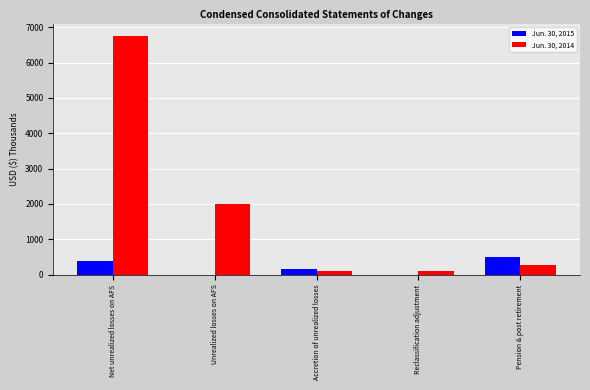

Where does the Jun. 30, 2015 series first go above 153?

Net unrealized losses on AFS